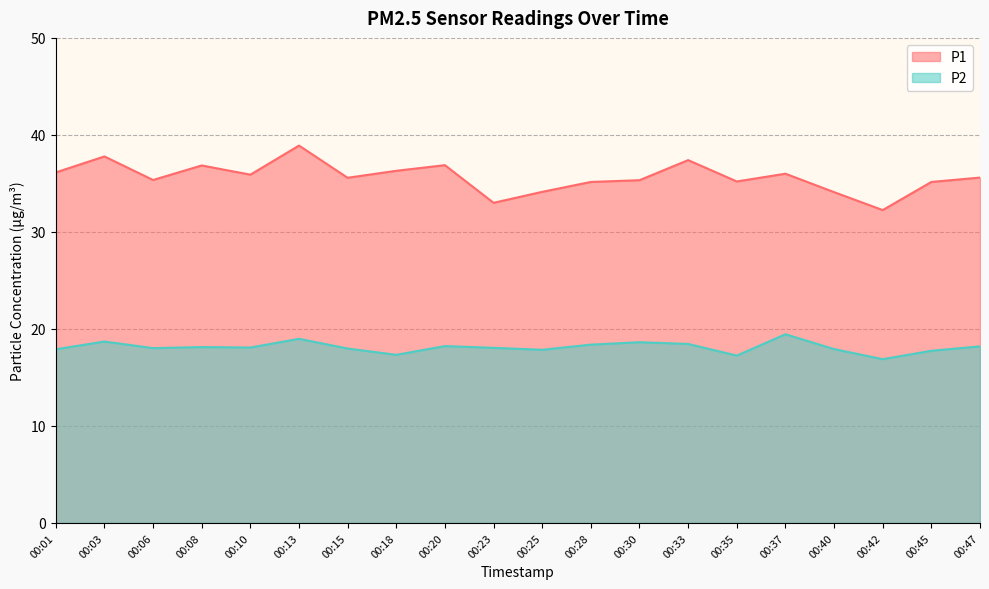

Reading left to right, list all the values displayed in this chart.

P1: 36.1	37.8	35.4	36.9	35.9	38.9	35.6	36.3	36.9	33.0	34.1	35.1	35.3	37.4	35.2	36.0	34.1	32.2	35.1	35.6
P2: 17.9	18.7	18.0	18.1	18.1	19.0	18.0	17.3	18.2	18.1	17.9	18.4	18.6	18.4	17.2	19.4	17.9	16.9	17.8	18.2